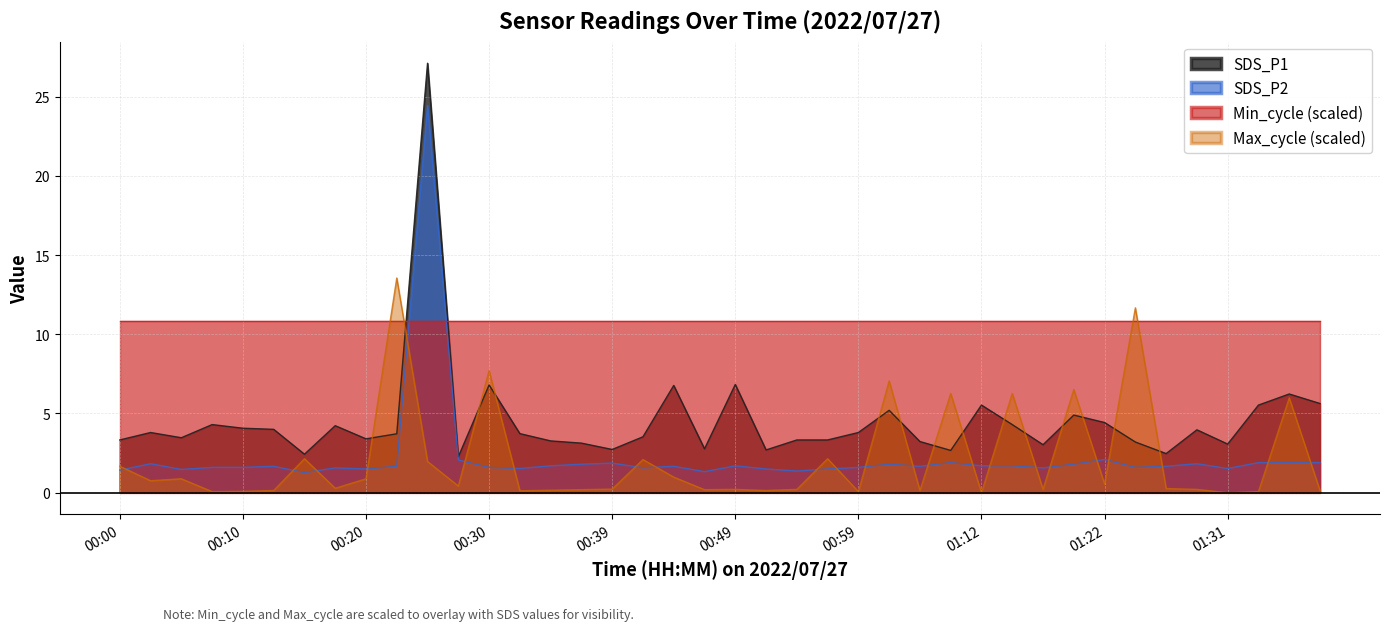

Where does the SDS_P1 series first go above 3?

00:00